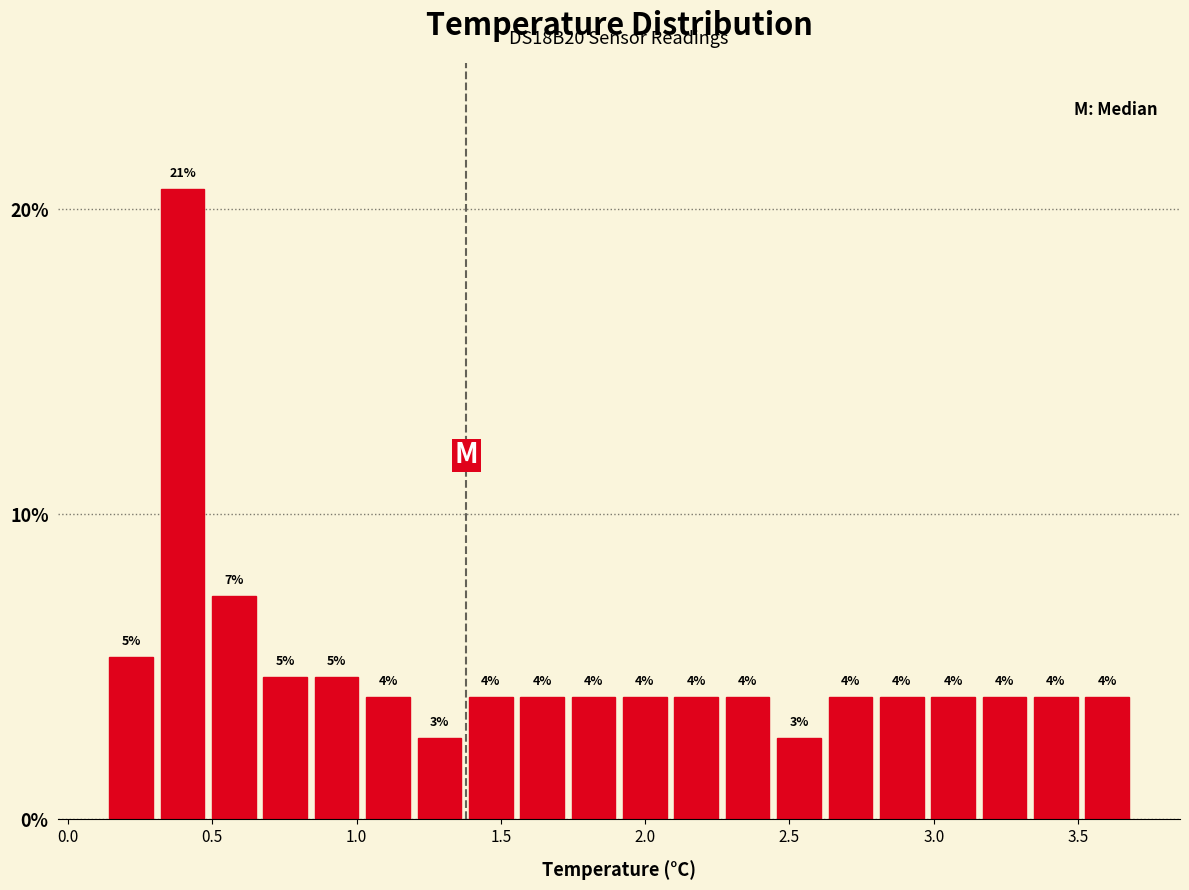

Around what value on the x-axis is the tallest bar? Give the approximate position of its centre, as read against the axis.

0.40